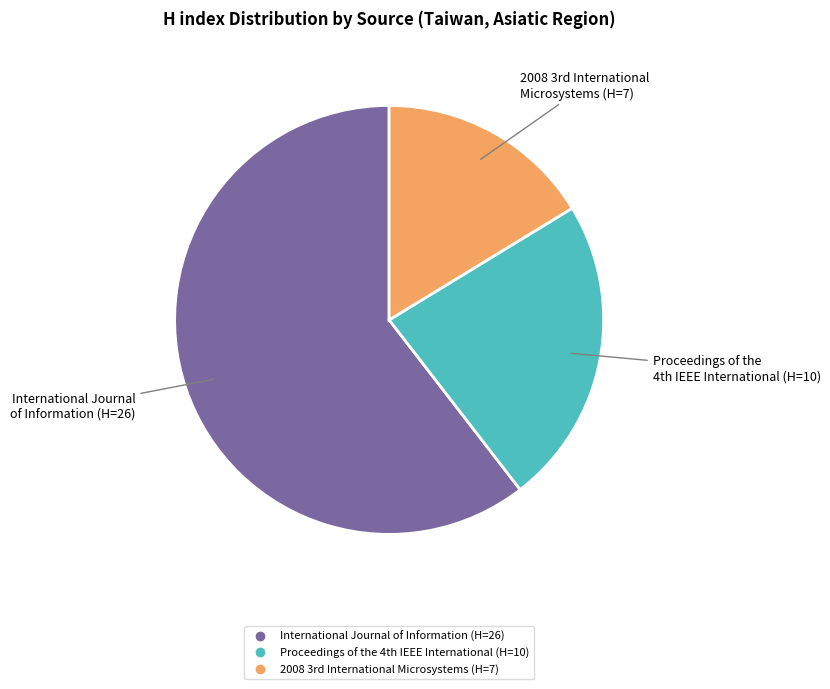

How many slices are in this pie chart?

3